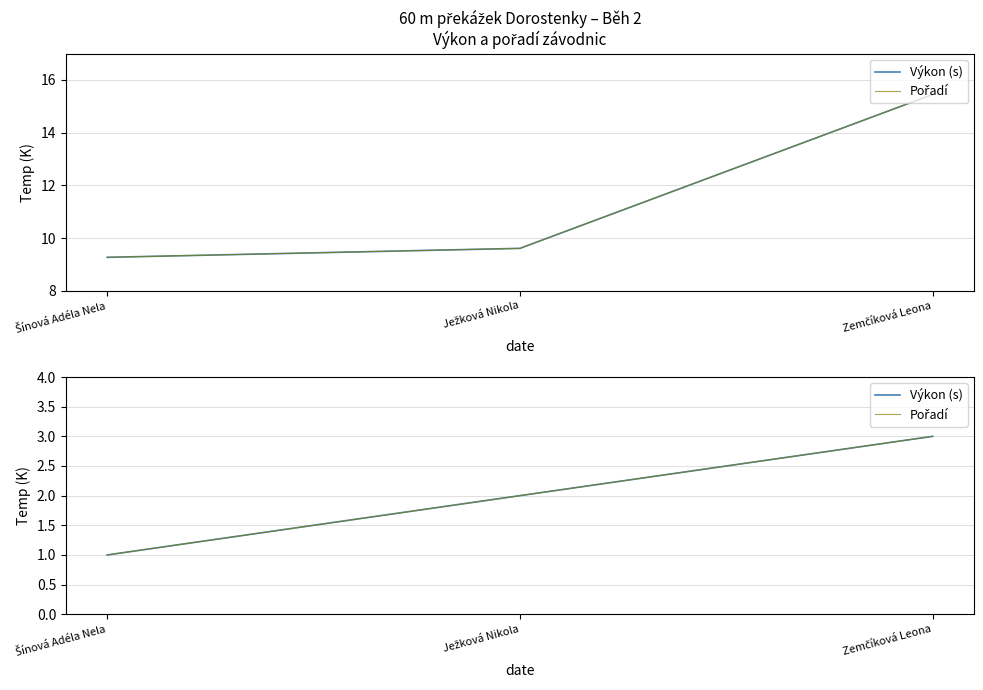

True or false: Pořadí has a value of 3 at Zemčíková Leona.

True